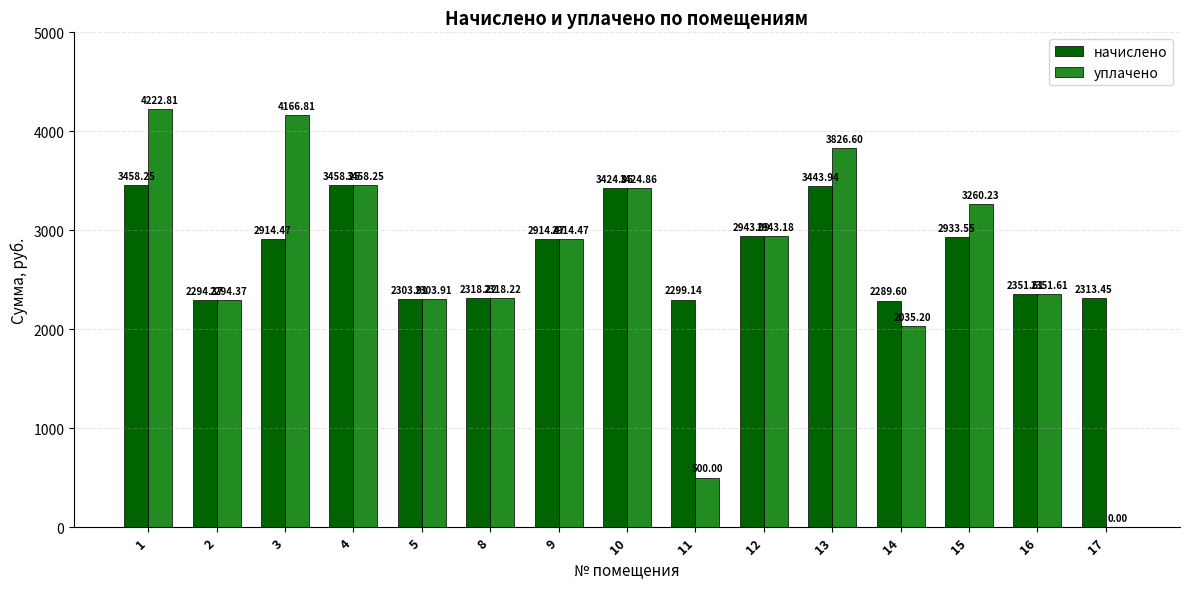

Which series has the largest total across all categories?

начислено